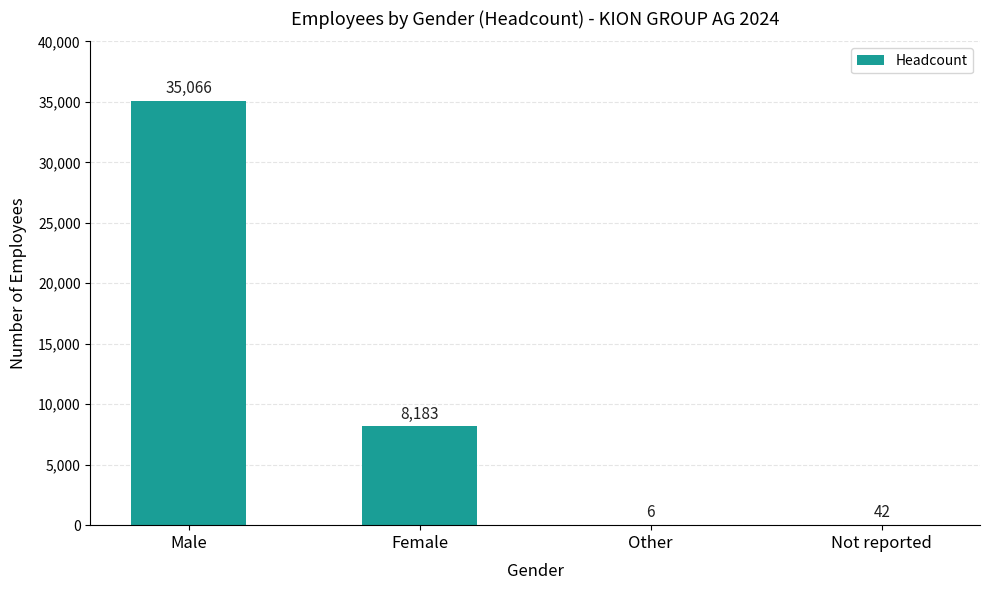

What is the sum of the values at Female and Male?

43249